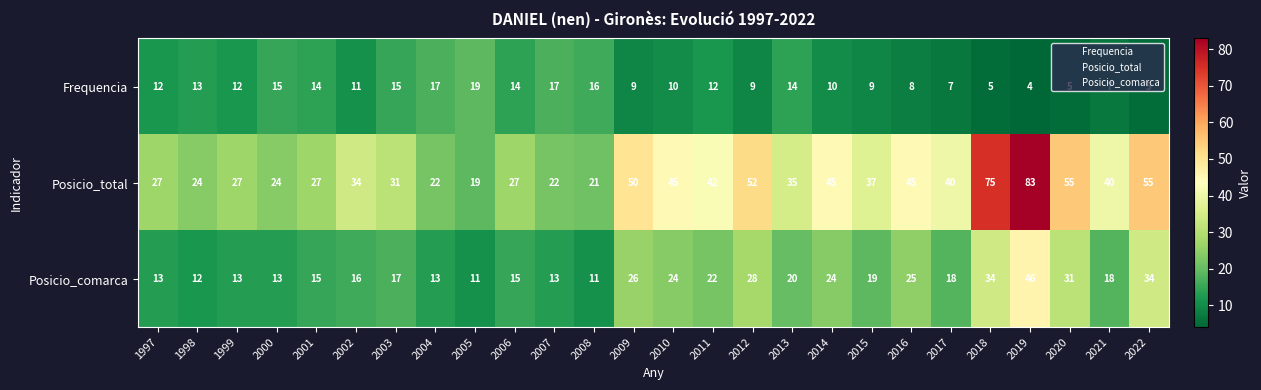

The value of Frequencia at 2018 is 9. True or false?

False